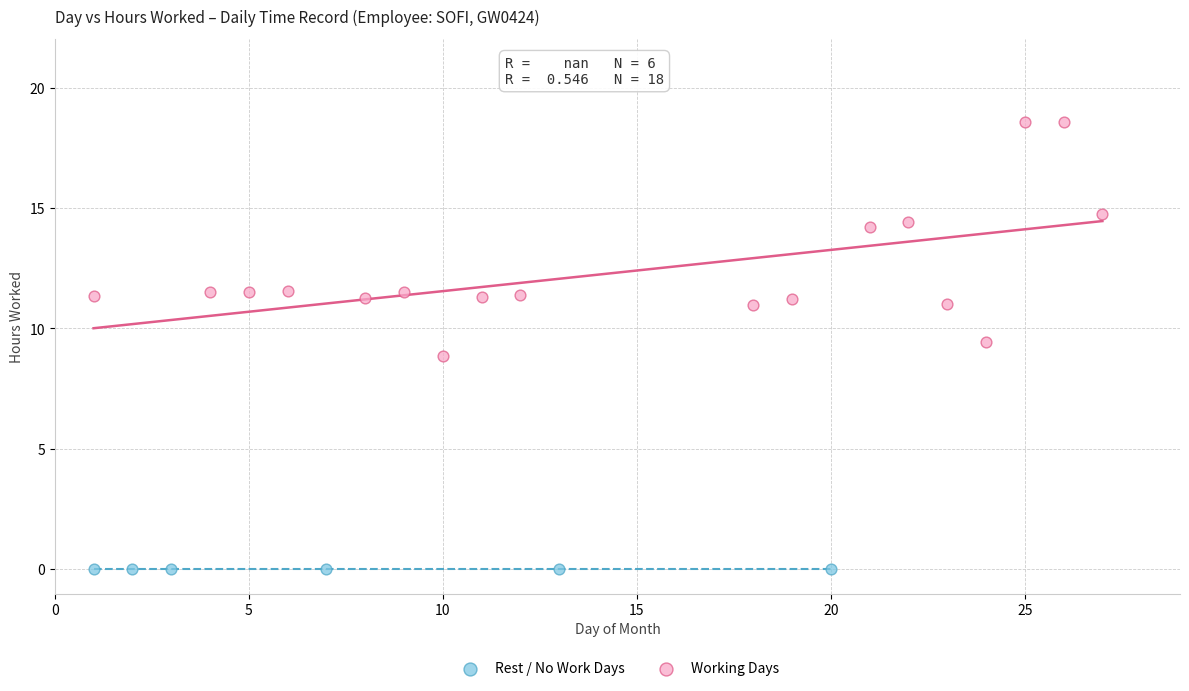

Which series reaches the maximum Y coordinate?

Working Days